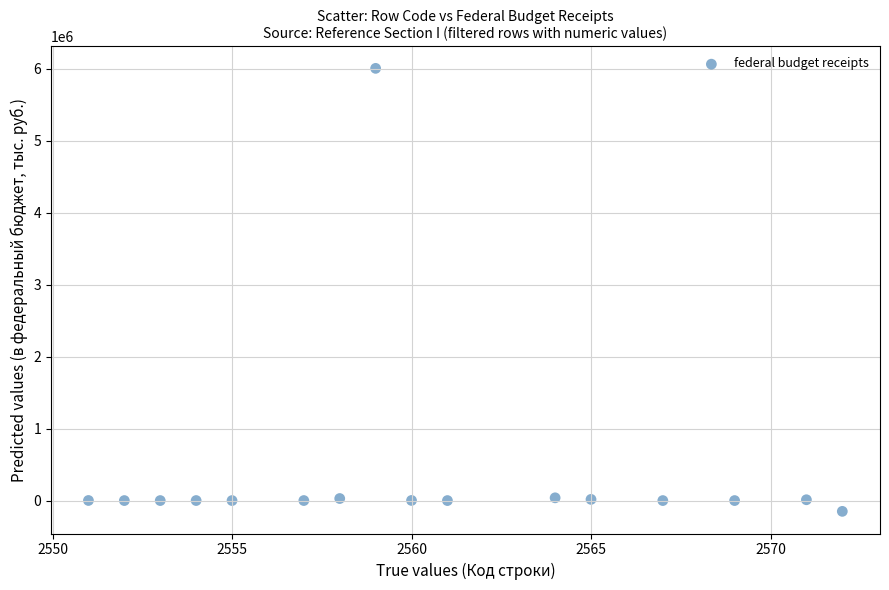

What is the range of Y values (max minus min)?

6157903